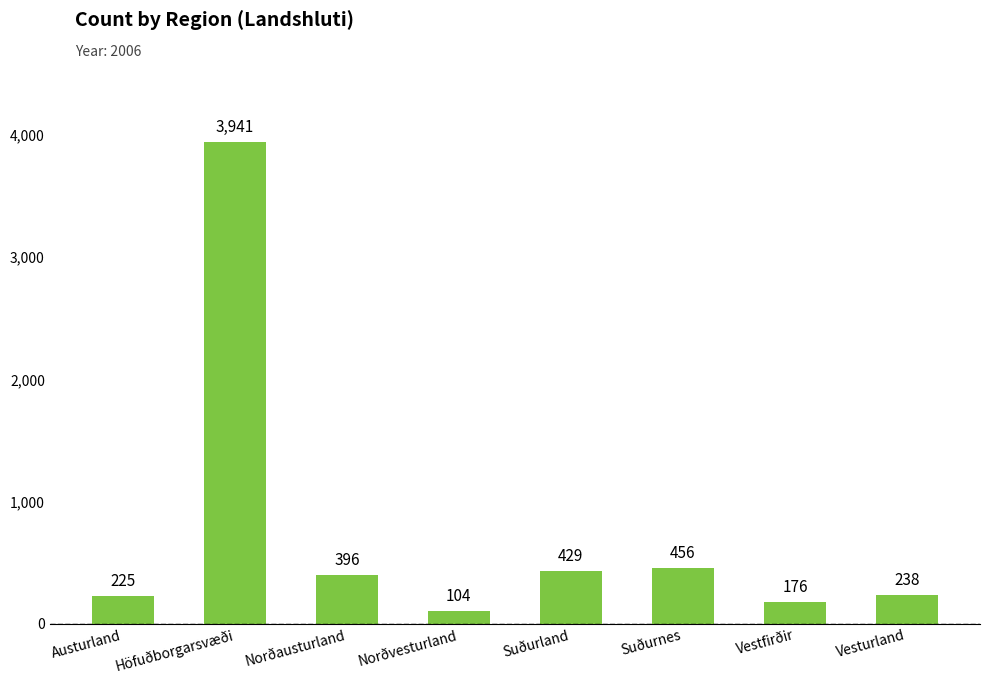

At which category does the chart reach its minimum across all series?

Norðvesturland